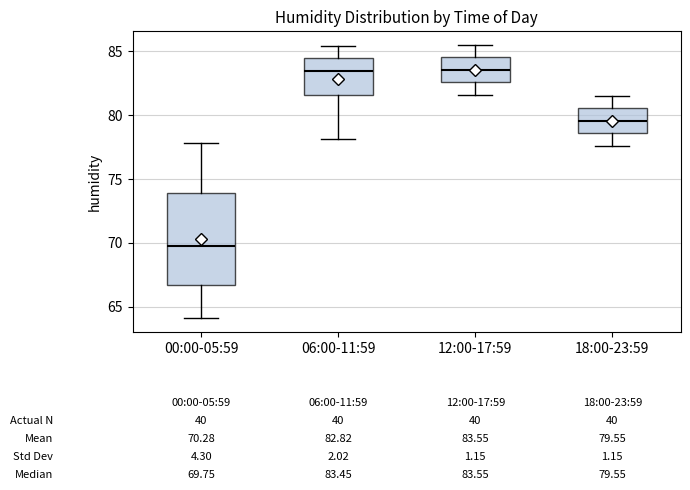

Comparing the boxes themselves (not the whiskers), which one is the tallest?

00:00-05:59